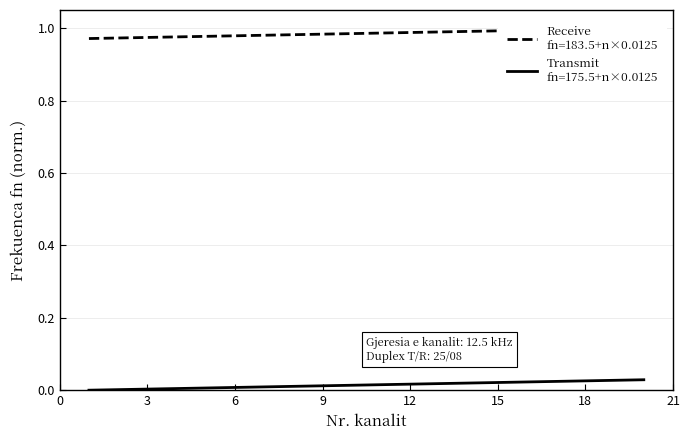

At how many categories does at least one series exceed 0?

20